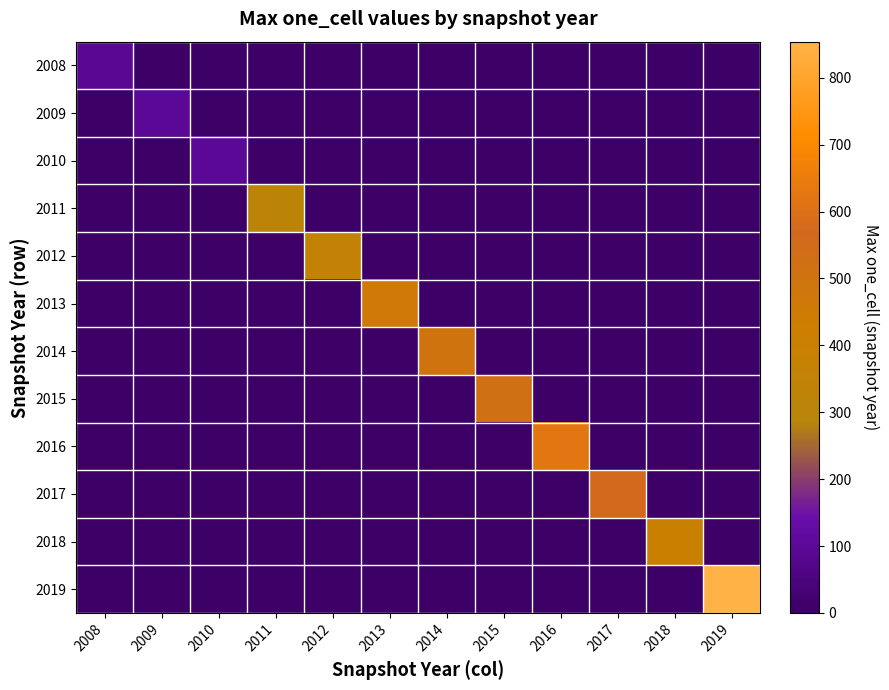

Reading left to right, extract all data points from this chart.

2008: 2008=96	2009=0	2010=0	2011=0	2012=0	2013=0	2014=0	2015=0	2016=0	2017=0	2018=0	2019=0
2009: 2008=0	2009=99	2010=0	2011=0	2012=0	2013=0	2014=0	2015=0	2016=0	2017=0	2018=0	2019=0
2010: 2008=0	2009=0	2010=99	2011=0	2012=0	2013=0	2014=0	2015=0	2016=0	2017=0	2018=0	2019=0
2011: 2008=0	2009=0	2010=0	2011=311	2012=0	2013=0	2014=0	2015=0	2016=0	2017=0	2018=0	2019=0
2012: 2008=0	2009=0	2010=0	2011=0	2012=357	2013=0	2014=0	2015=0	2016=0	2017=0	2018=0	2019=0
2013: 2008=0	2009=0	2010=0	2011=0	2012=0	2013=466	2014=0	2015=0	2016=0	2017=0	2018=0	2019=0
2014: 2008=0	2009=0	2010=0	2011=0	2012=0	2013=0	2014=503	2015=0	2016=0	2017=0	2018=0	2019=0
2015: 2008=0	2009=0	2010=0	2011=0	2012=0	2013=0	2014=0	2015=522	2016=0	2017=0	2018=0	2019=0
2016: 2008=0	2009=0	2010=0	2011=0	2012=0	2013=0	2014=0	2015=0	2016=621	2017=0	2018=0	2019=0
2017: 2008=0	2009=0	2010=0	2011=0	2012=0	2013=0	2014=0	2015=0	2016=0	2017=572	2018=0	2019=0
2018: 2008=0	2009=0	2010=0	2011=0	2012=0	2013=0	2014=0	2015=0	2016=0	2017=0	2018=405	2019=0
2019: 2008=0	2009=0	2010=0	2011=0	2012=0	2013=0	2014=0	2015=0	2016=0	2017=0	2018=0	2019=854